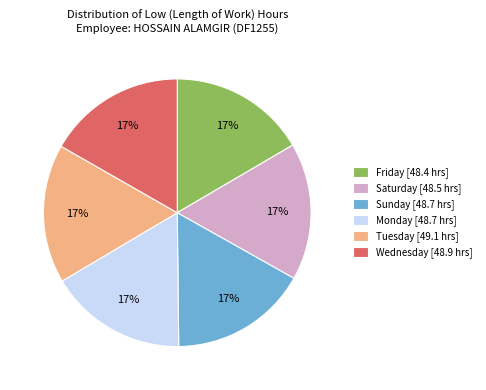

Do Friday [48.4 hrs] and Sunday [48.7 hrs] together represent more than half of the pie?

No